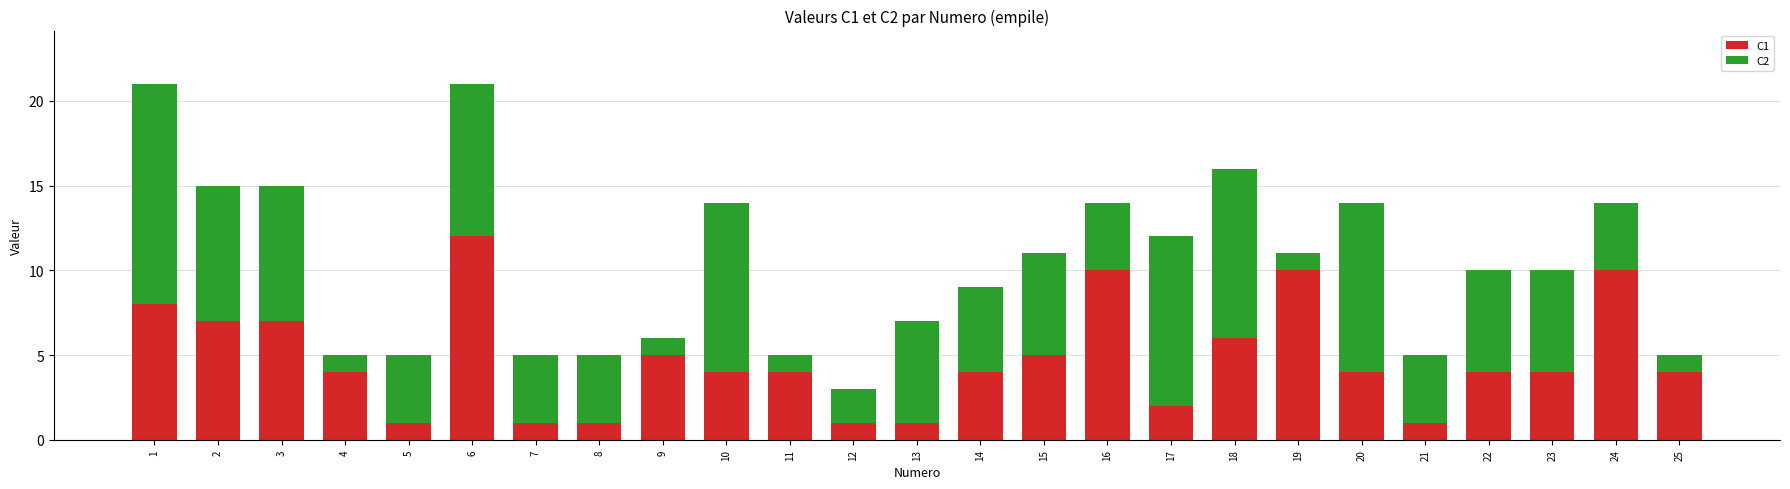

True or false: C1 has a value of 7 at 11.

False